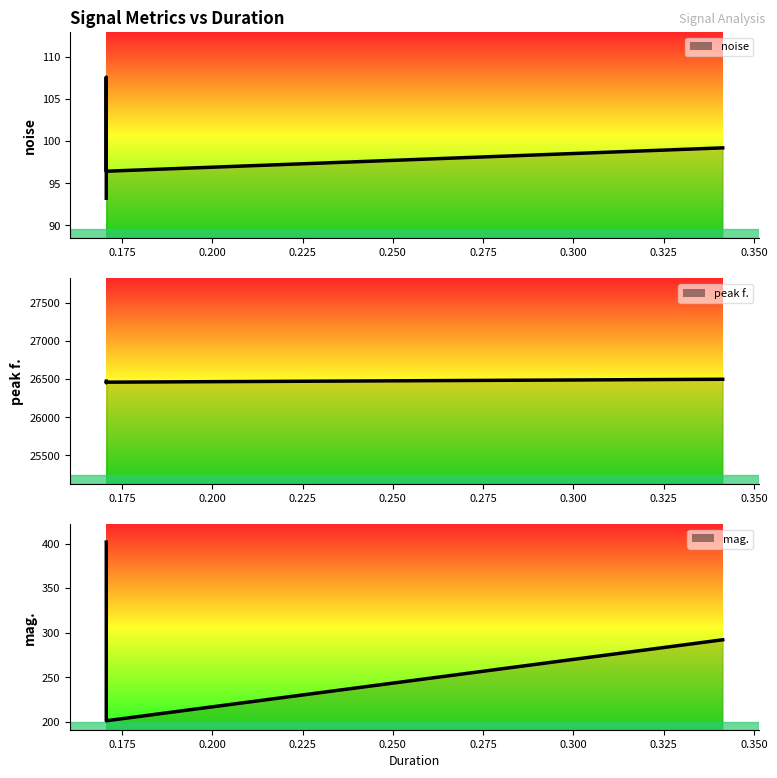

Where is the first local maximum for noise line?

0.175